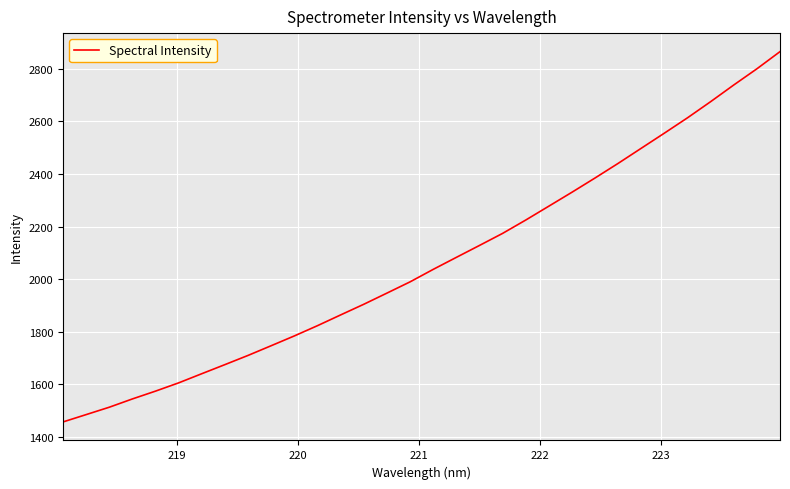

What is the difference between the maximum and minimum values?

1408.1